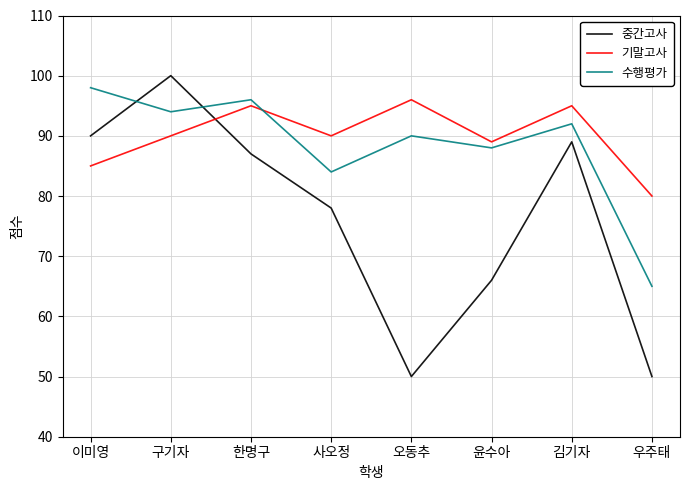

At which label is 수행평가 closest to 81?

사오정